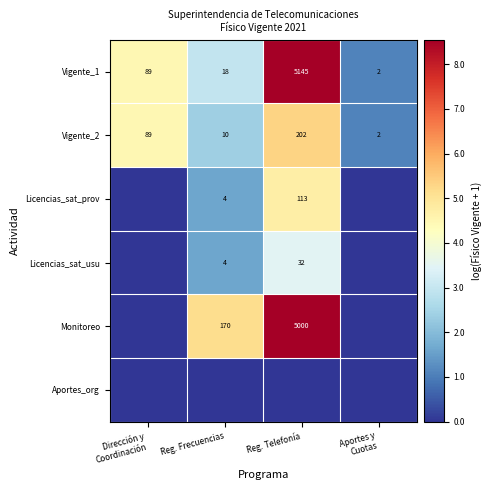

The Vigente_2 series shows 14 at Reg. Frecuencias. True or false?

False